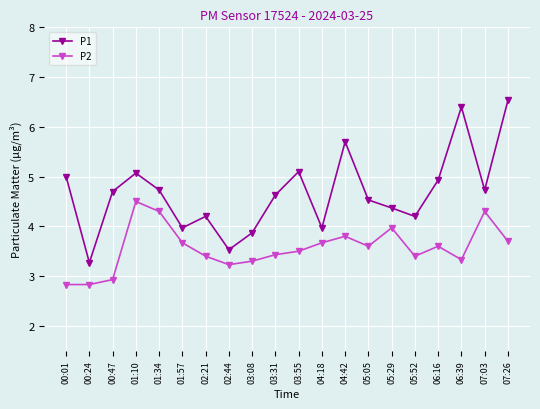

Which label corresponds to the largest value in the chart?

07:26